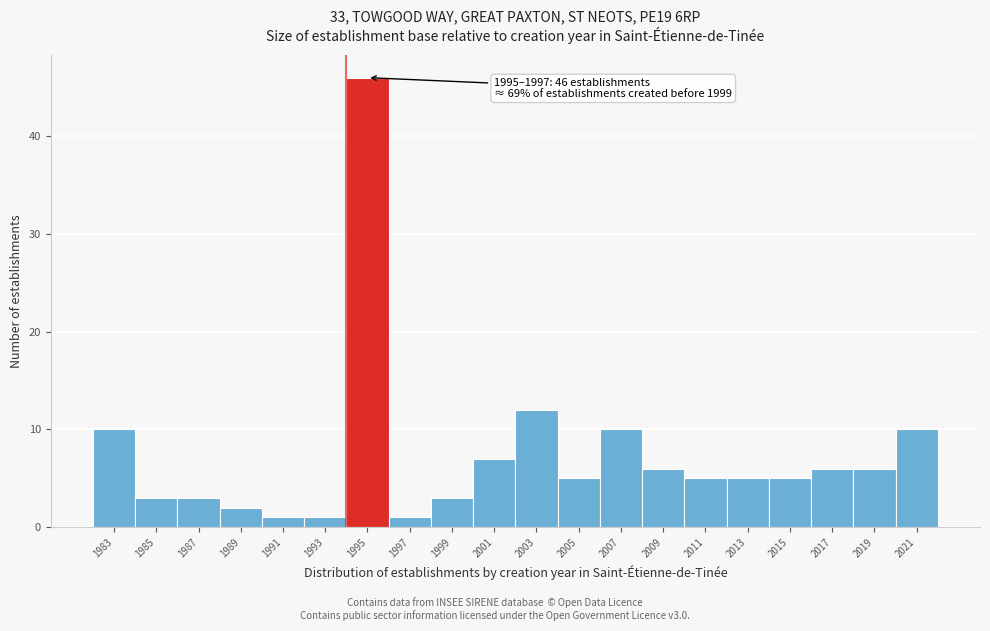

Reading left to right, list all the values displayed in this chart.

1983=10	1985=3	1987=3	1989=2	1991=1	1993=1	1995=46	1997=1	1999=3	2001=7	2003=12	2005=5	2007=10	2009=6	2011=5	2013=5	2015=5	2017=6	2019=6	2021=10